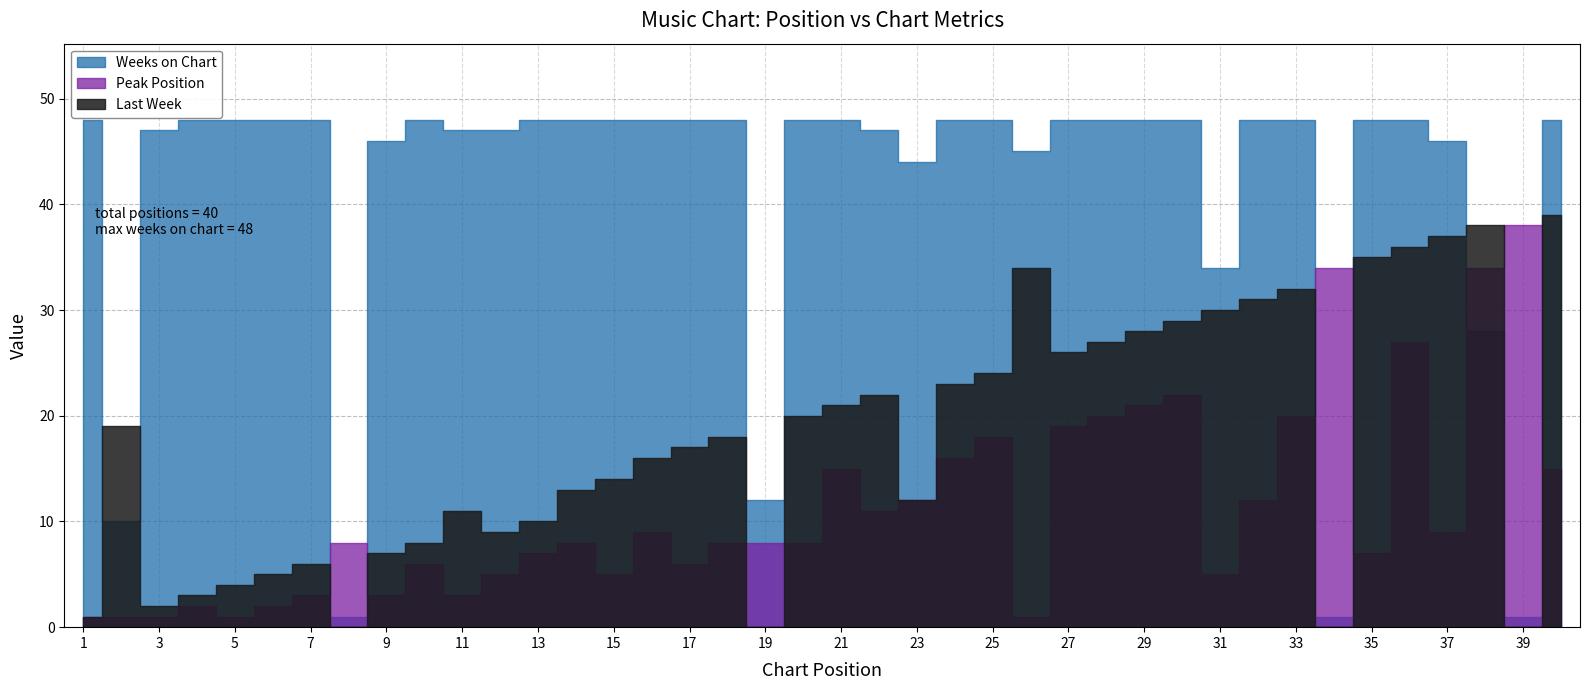

What are all the series names shown in the legend?

Last Week, Peak Position, Weeks on Chart